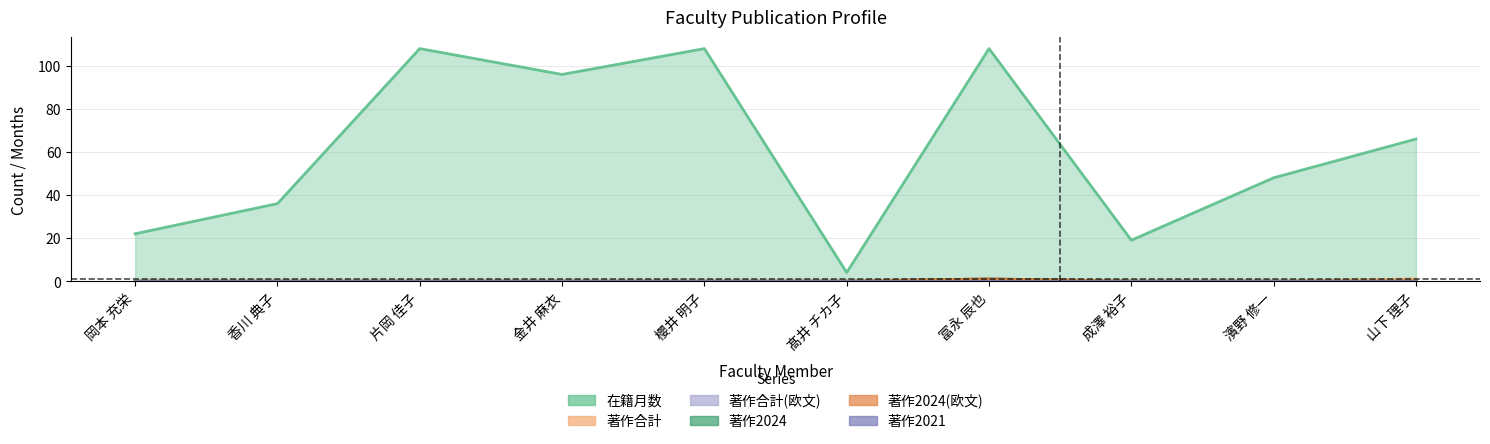

What is the maximum value shown in the chart?

108